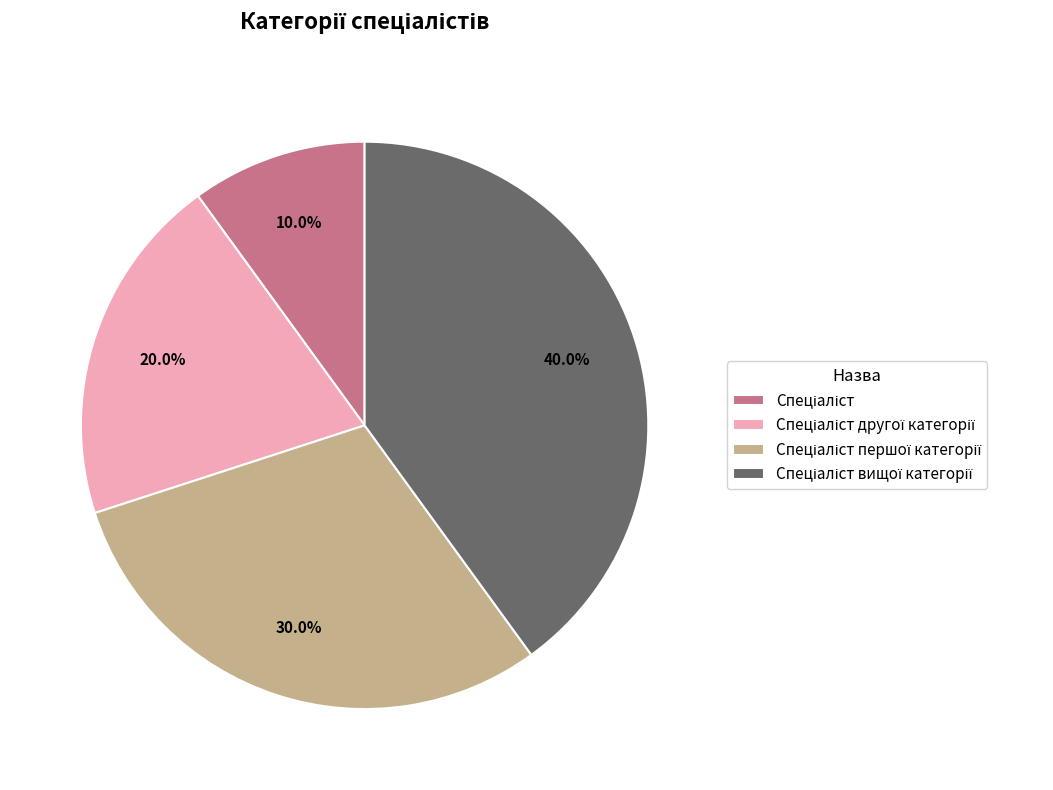

Is there any slice that represents more than half of the pie?

No